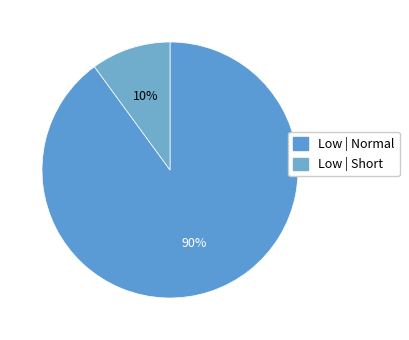

How many segments does this pie chart have?

2